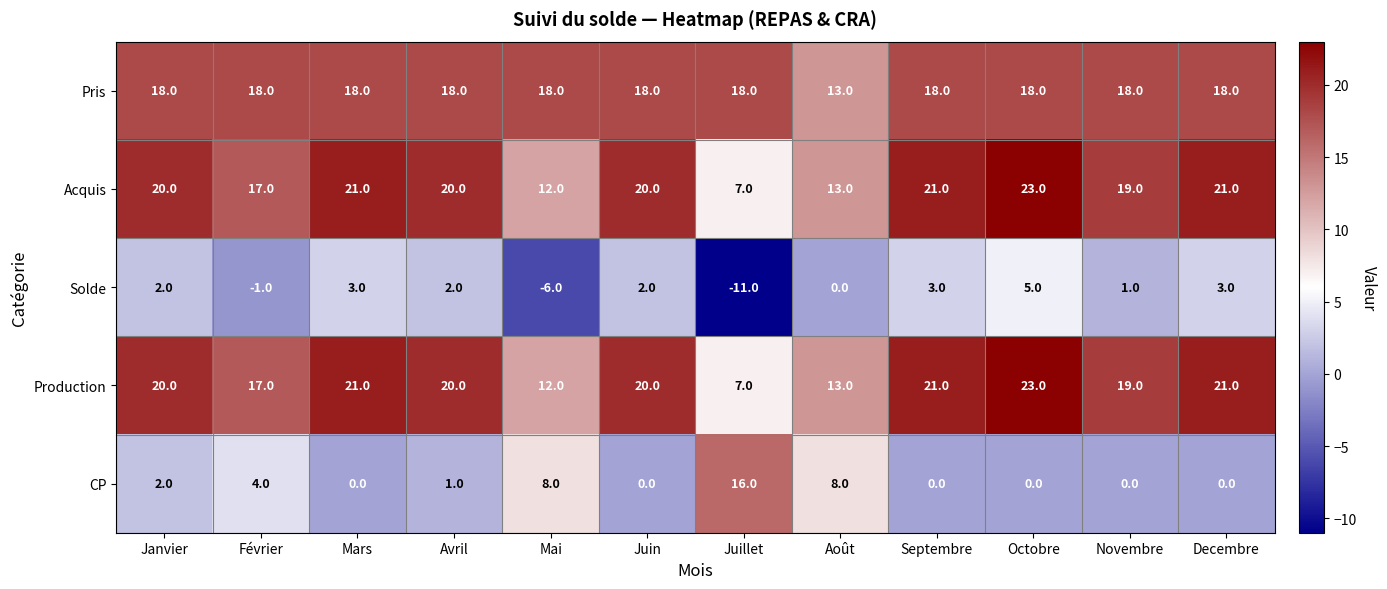

What is the difference between the highest and lowest values at Octobre?

23